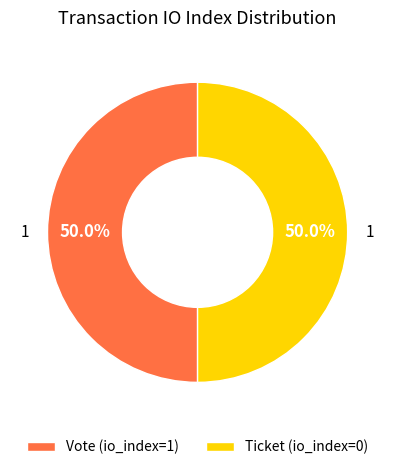

Approximately how many times larger is the value at Vote (io_index=1) compared to Ticket (io_index=0)?

1.0